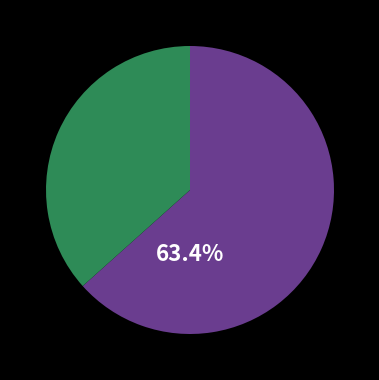

Does any single category account for the majority?

Yes